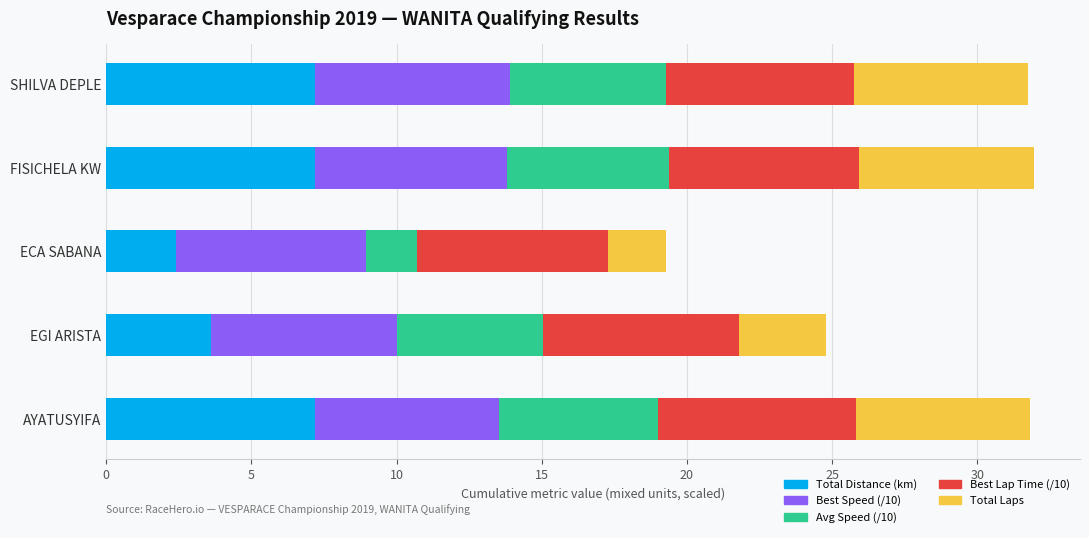

What is the minimum value for Total Distance (km)?

2.4